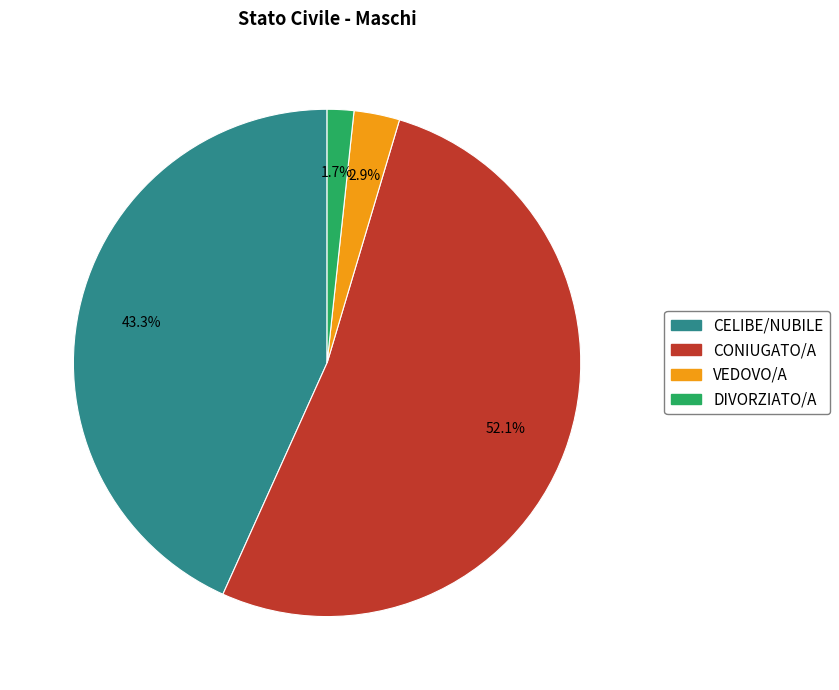

What is the majority slice?

CONIUGATO/A